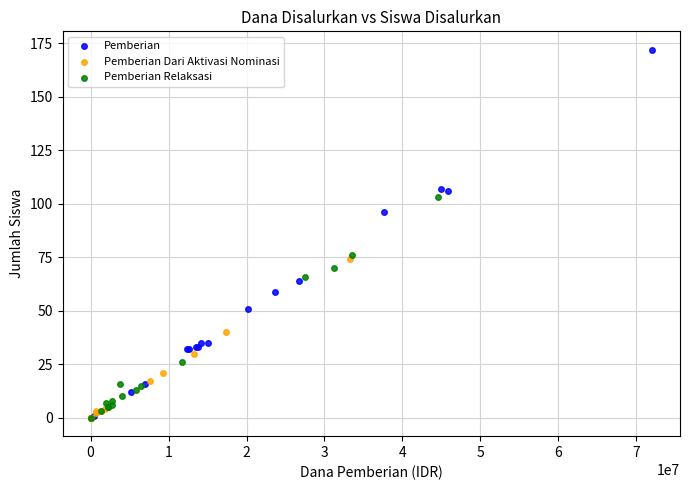

What are all the series names shown in the legend?

Pemberian, Pemberian Dari Aktivasi Nominasi, Pemberian Relaksasi